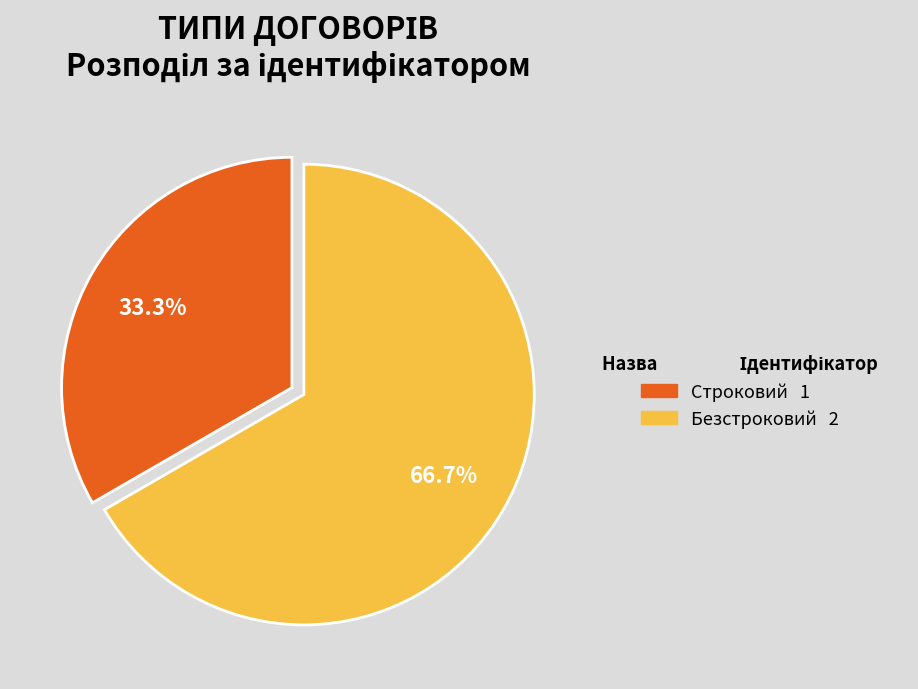

Which has a higher value, Строковий or Безстроковий?

Безстроковий